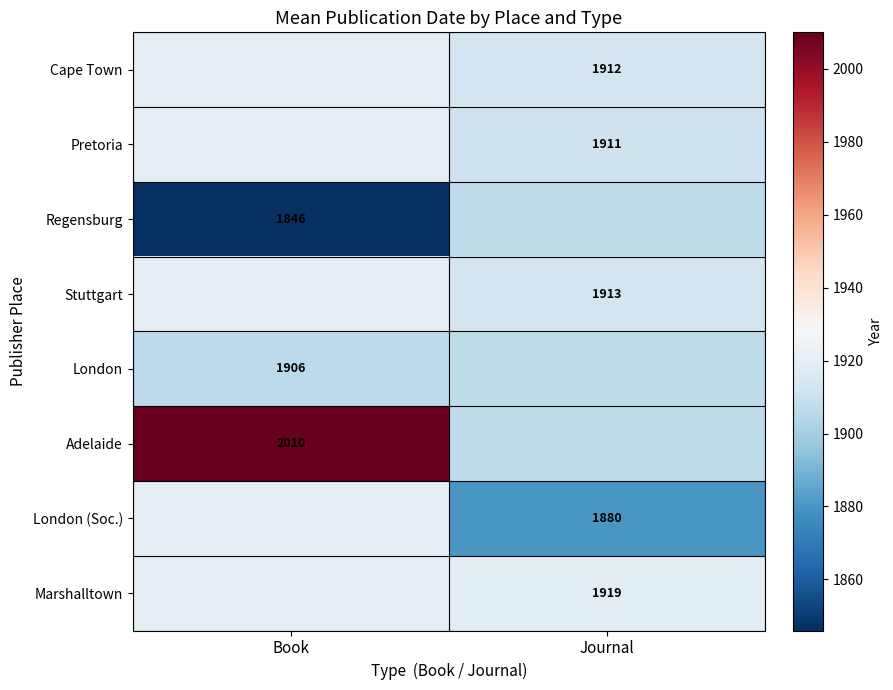

Between Book and Journal, which series saw the biggest shift?

Adelaide